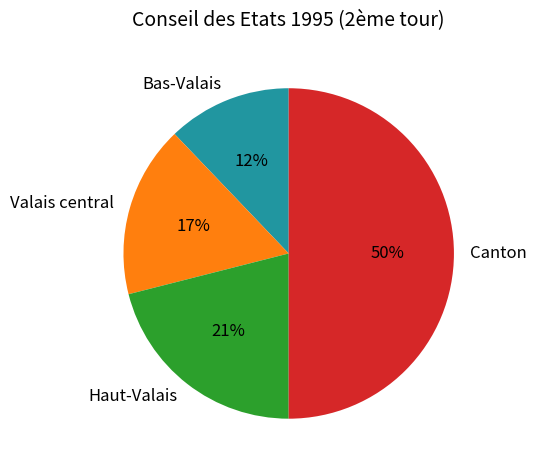

Combined, do Canton and Haut-Valais account for over 50%?

Yes